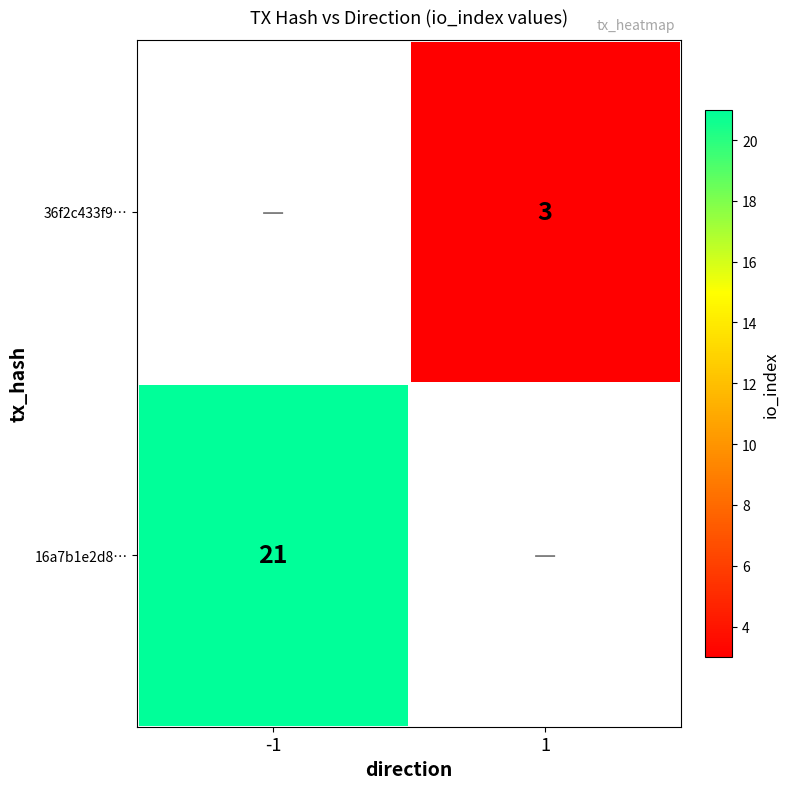

Which label corresponds to the smallest value in the chart?

1